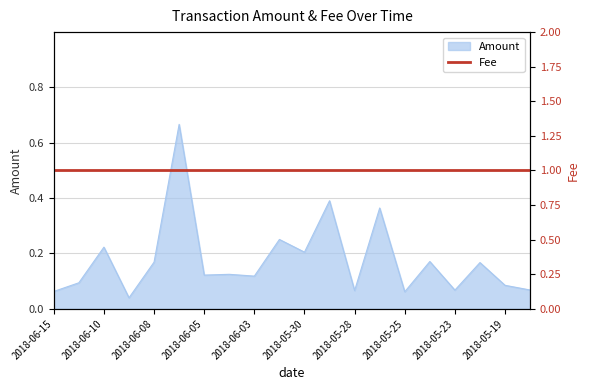

How many categories are shown in the chart?

20